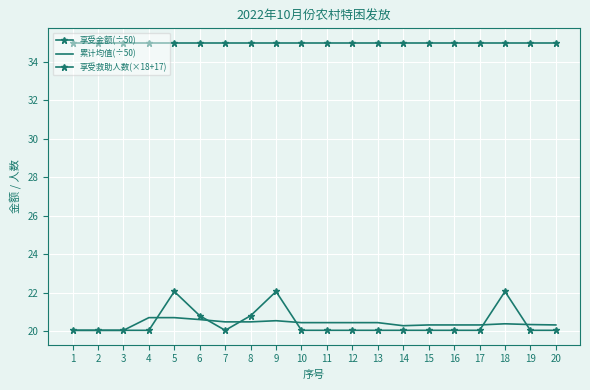

Where do 累计均值(÷50) and 享受金额(÷50) first cross each other?

4 and 5